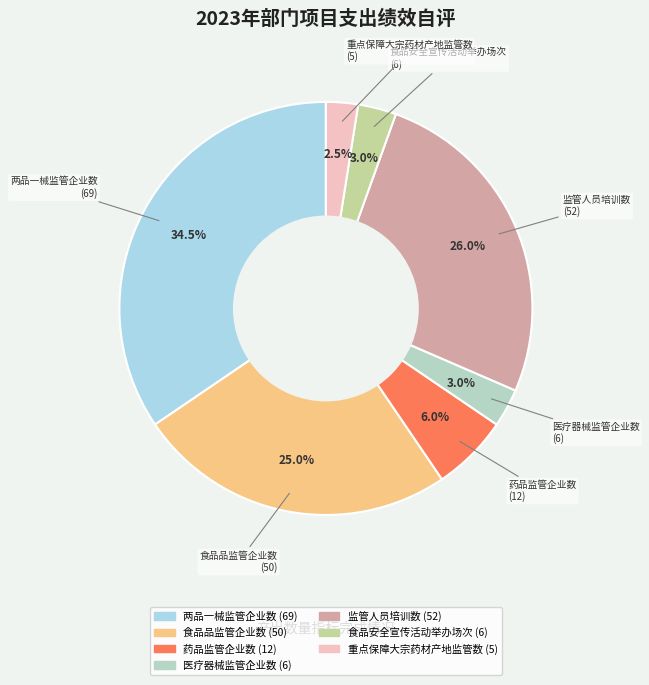

To the nearest percent, what portion does 食品安全宣传活动举办场次 represent?

3%